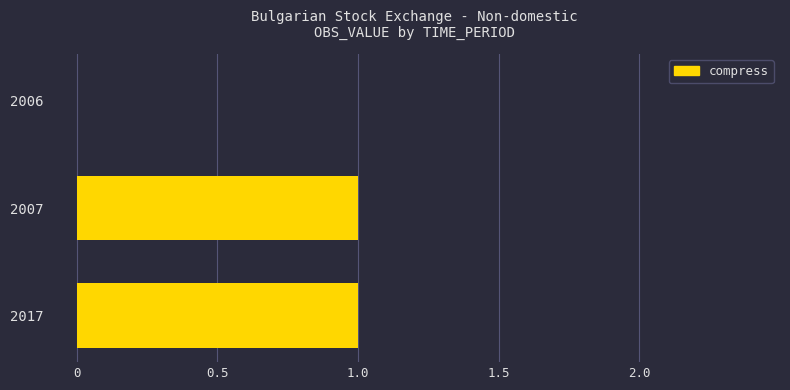

The chart shows a value of 0 at 2007. True or false?

False